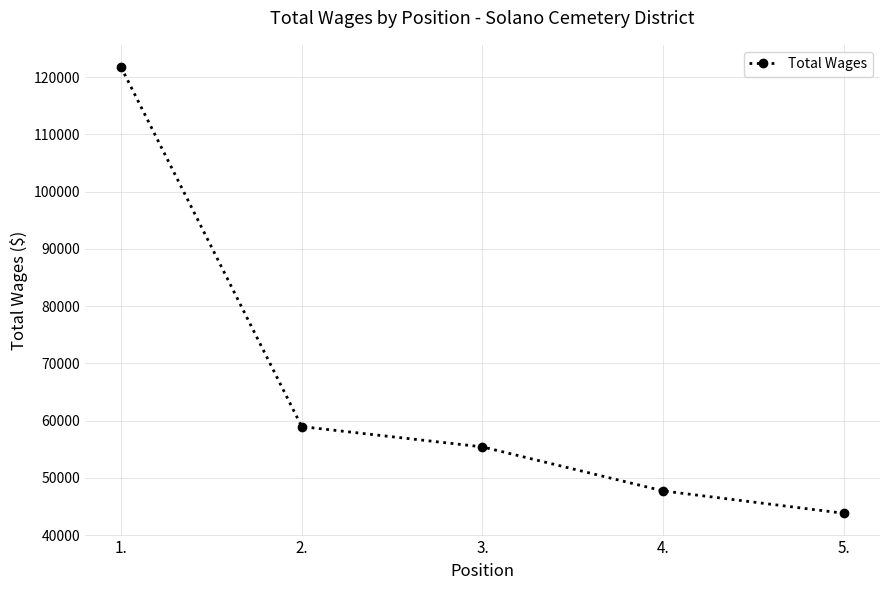

Reading right to left, extract all data points from this chart.

5.=43801	4.=47706	3.=55403	2.=58946	1.=121764